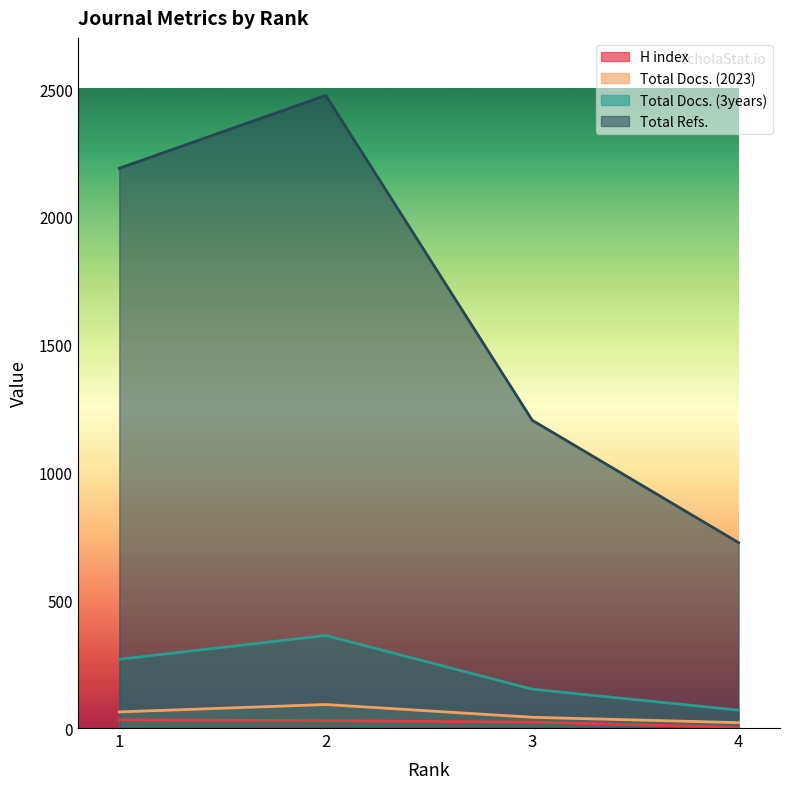

Where does the Total Refs. series first go above 2190?

2